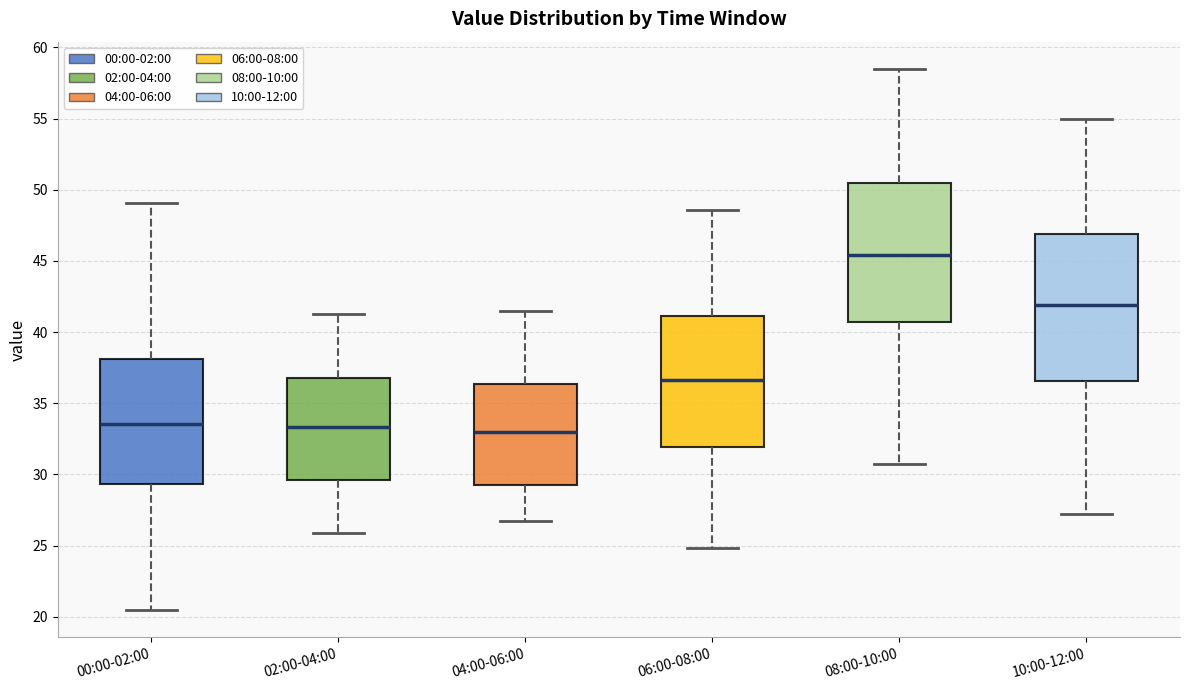

Which box's median line is the highest?

08:00-10:00